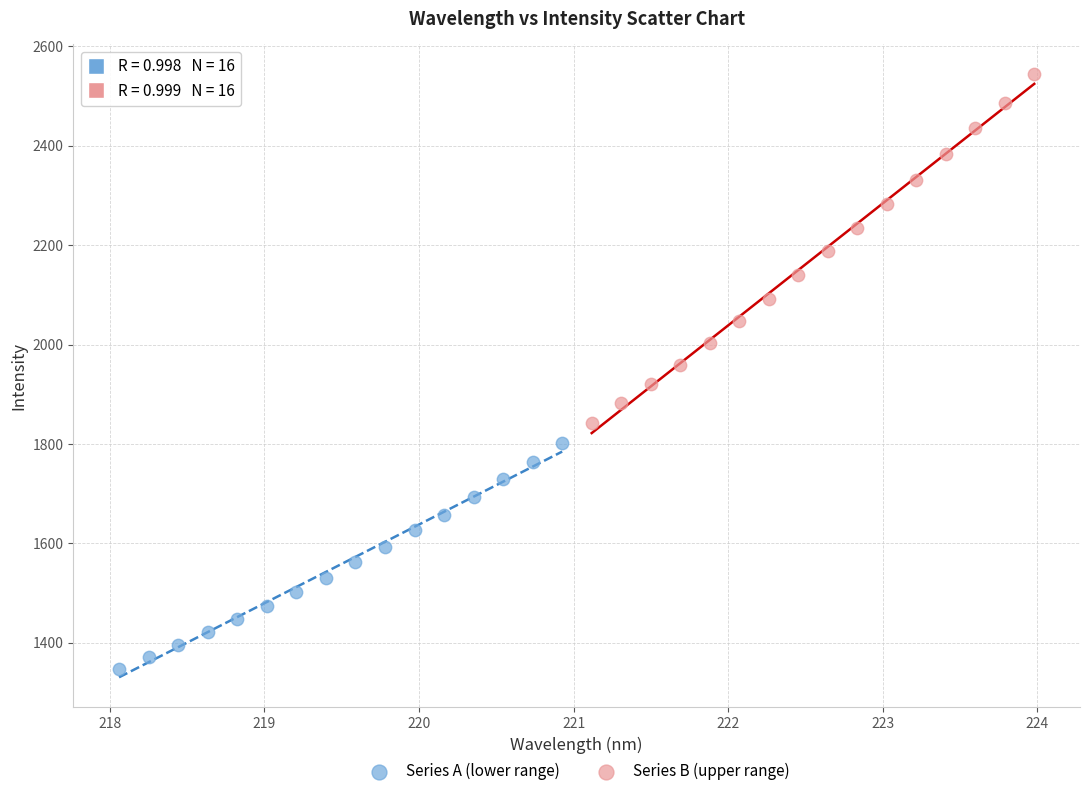

Which series has the largest Y range (max minus min)?

Series B (upper range)